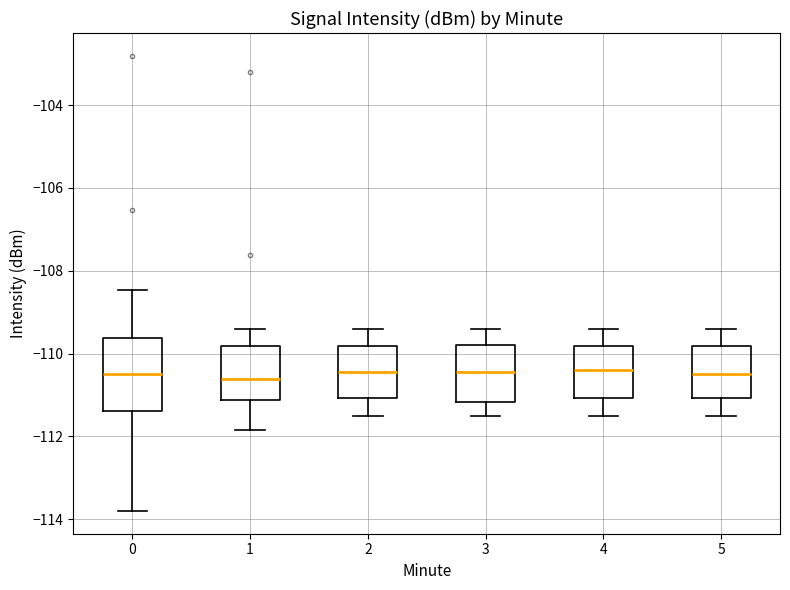

Reading left to right, transcribe this box plot: for each box, give where its median line is, the range the box spans, and where its two whiskers end, as read against the y-axis. The values are not printed on the chart, so give them approximately, as read against the axis.

0: median -110.4, box -111.4 to -109.6, whiskers -113.8 to -108.4
1: median -110.6, box -111.2 to -109.8, whiskers -111.8 to -109.4
2: median -110.4, box -111.0 to -109.8, whiskers -111.4 to -109.4
3: median -110.4, box -111.2 to -109.8, whiskers -111.4 to -109.4
4: median -110.4, box -111.0 to -109.8, whiskers -111.4 to -109.4
5: median -110.4, box -111.0 to -109.8, whiskers -111.4 to -109.4